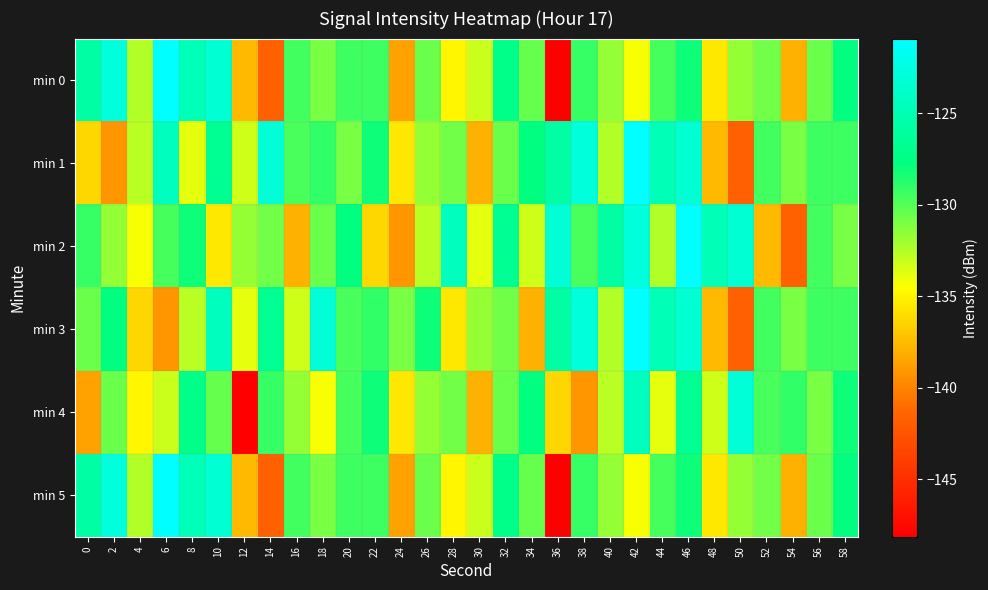

What is the spread (max minus min) of values at 44?

9.0